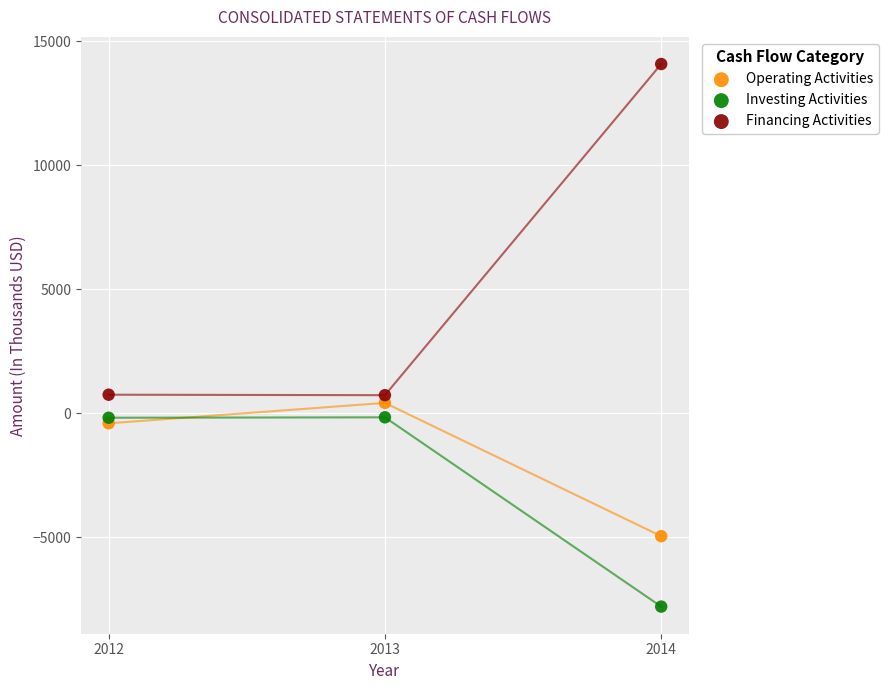

Which series has the largest Y range (max minus min)?

Financing Activities